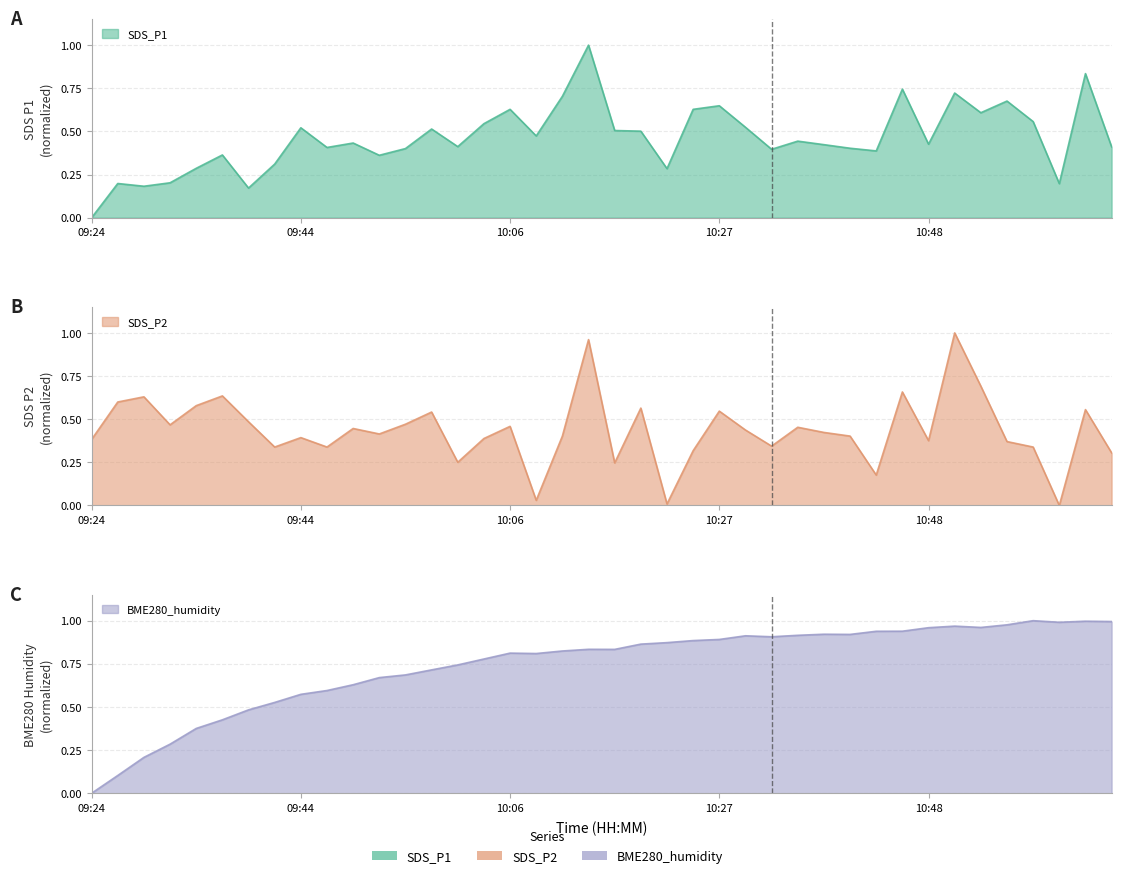

List the labels in order of SDS_P1 value, smallest first.

09:24, 09:39, 09:29, 11:01, 09:27, 09:32, 10:22, 09:34, 09:41, 09:52, 09:37, 10:42, 10:32, 09:55, 10:40, 09:47, 11:06, 10:00, 10:37, 10:48, 09:50, 10:34, 10:08, 10:19, 10:17, 09:57, 09:44, 10:30, 10:03, 10:58, 10:53, 10:06, 10:25, 10:27, 10:56, 10:11, 10:50, 10:45, 11:03, 10:14